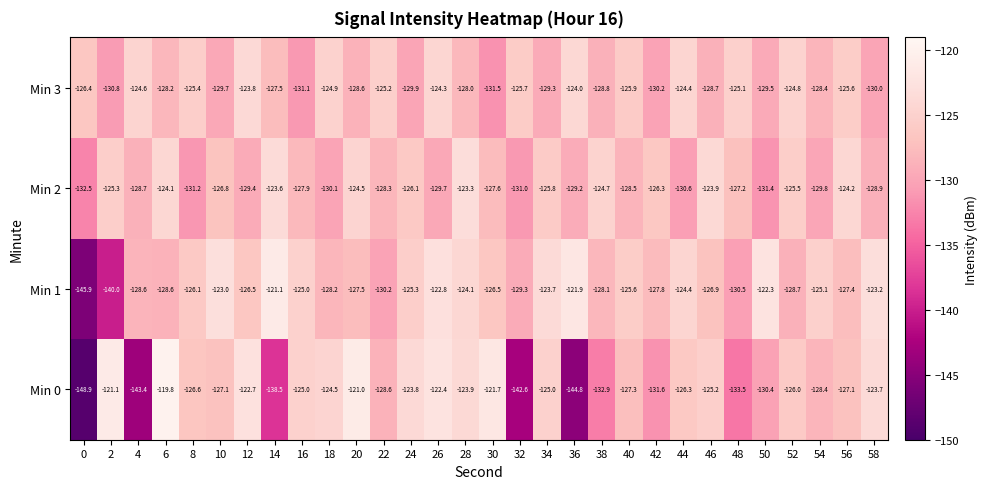

True or false: Min 2 has a value of -131.0 at 32.

True